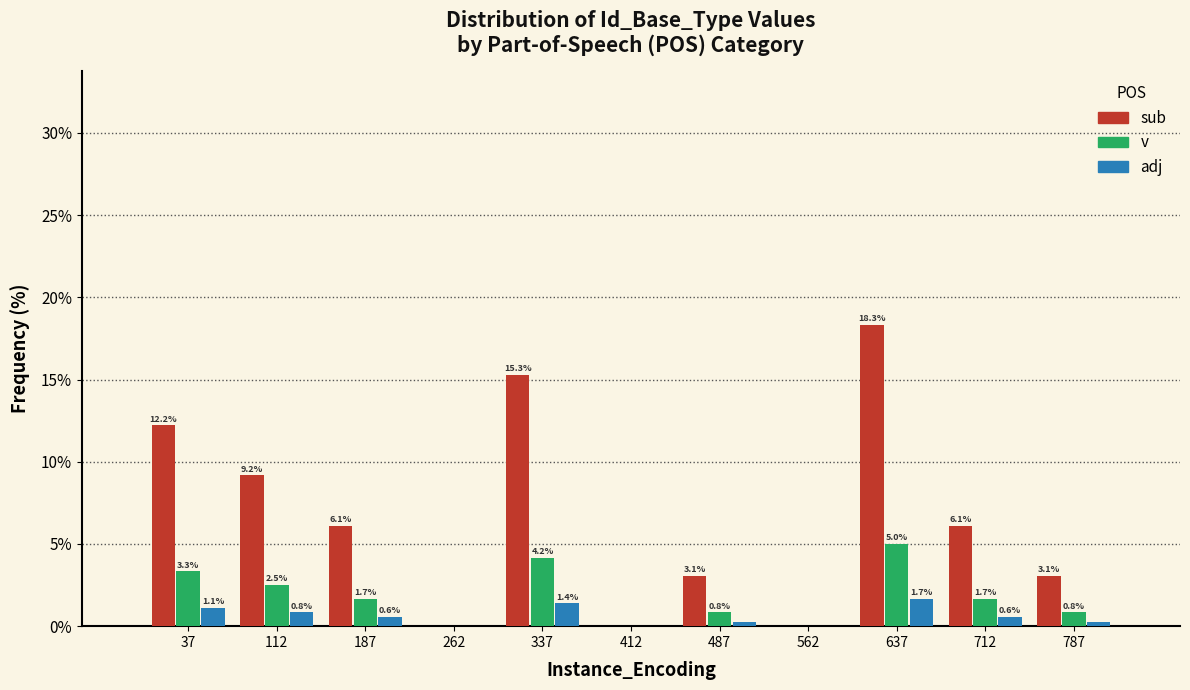

In the v series, which range on the x-axis has the tallest bar?

600 to 675